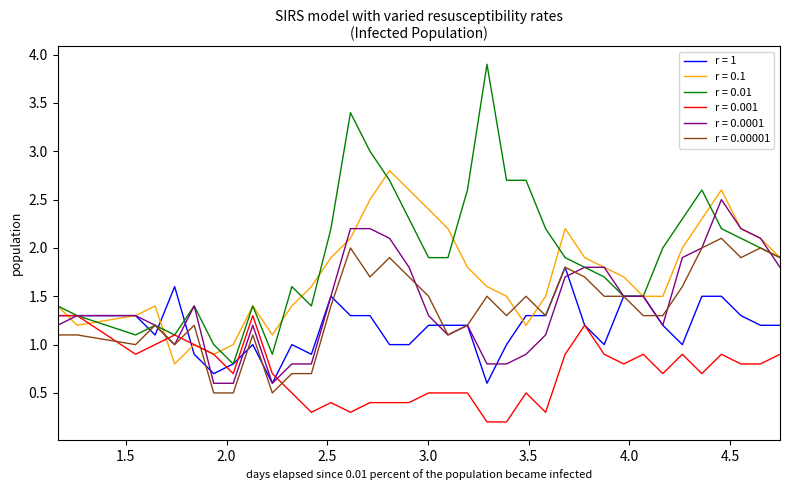

Which series has the widest spread of values?

r = 0.01